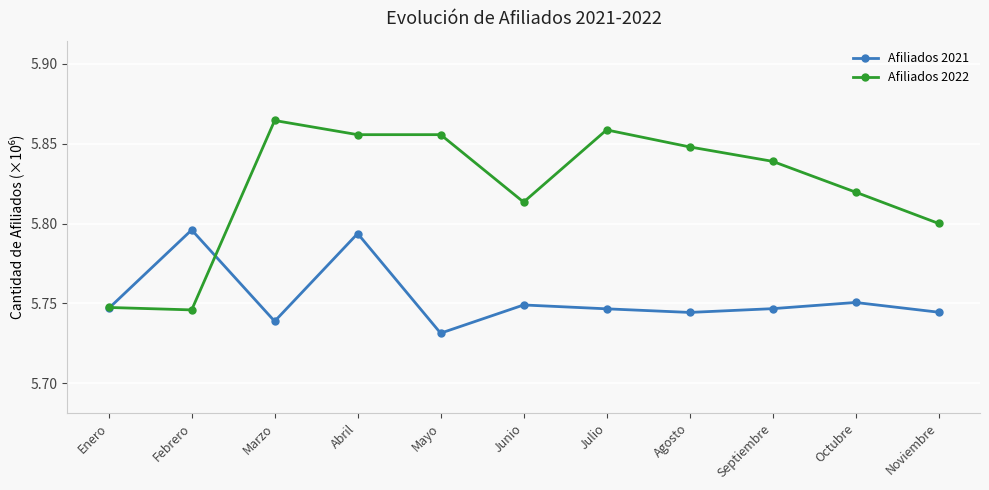

Reading right to left, what are all the values shown in this chart?

Afiliados 2021: 5744483	5750573	5746692	5744332	5746596	5749011	5731342	5793741	5738793	5796011	5746845
Afiliados 2022: 5800090	5819693	5838975	5848010	5858661	5813437	5855682	5855670	5864551	5745917	5747449